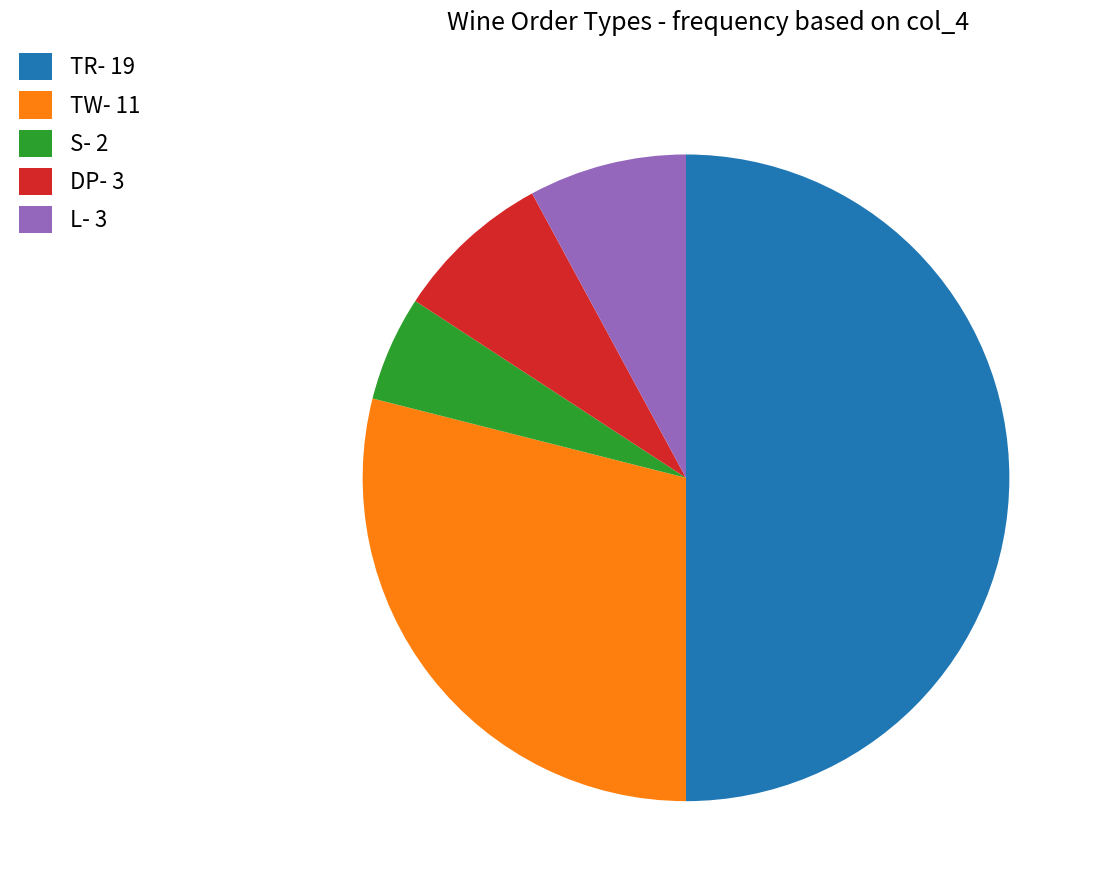

What is the ratio of the value at TR- 19 to the value at L- 3?

6.3